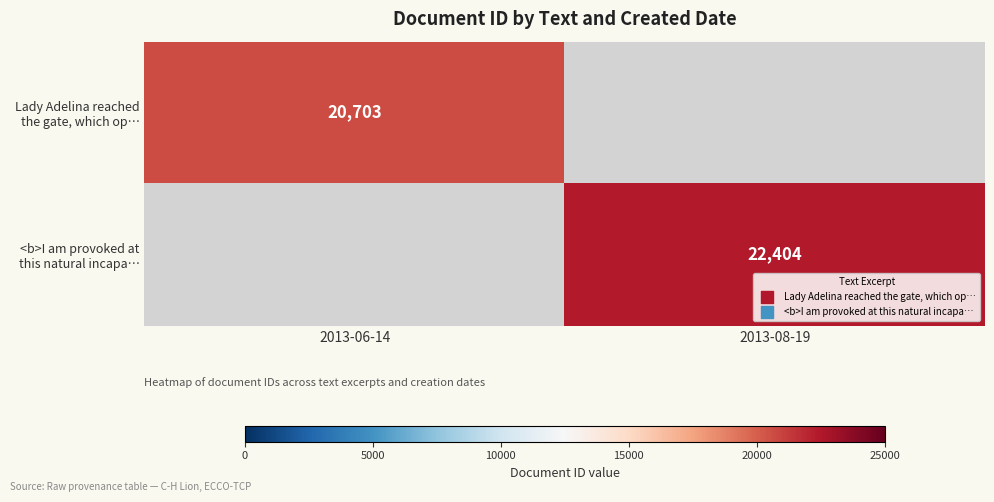

Which has a higher value, 2013-08-19 or 2013-06-14?

2013-06-14